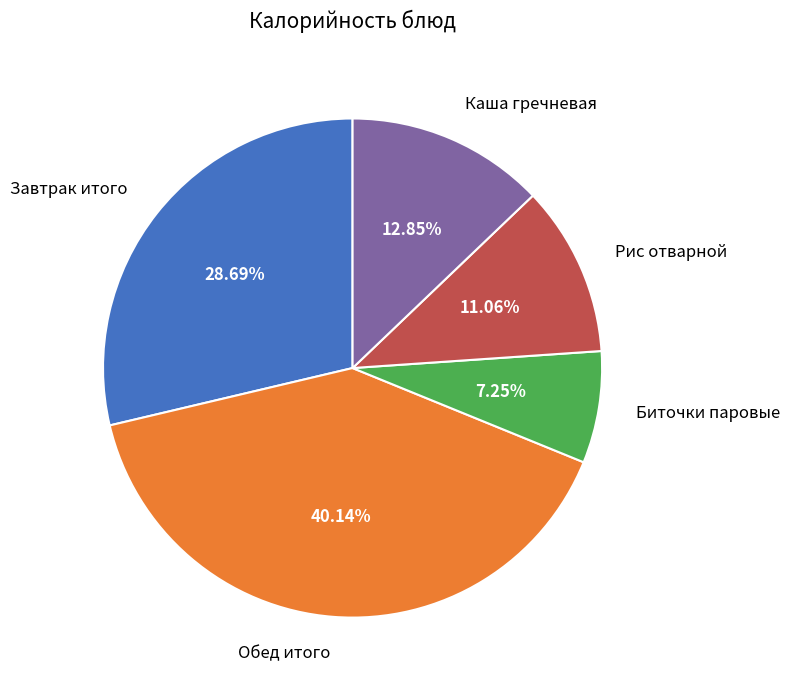

To the nearest percent, what is the difference between the largest and smallest slice percentages?

33%